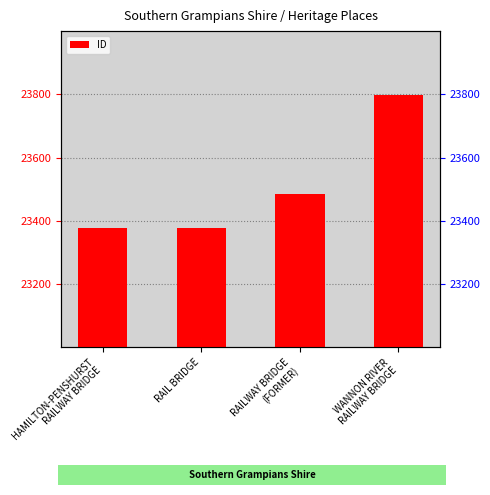

The chart shows a value of 31253 at RAIL BRIDGE. True or false?

False